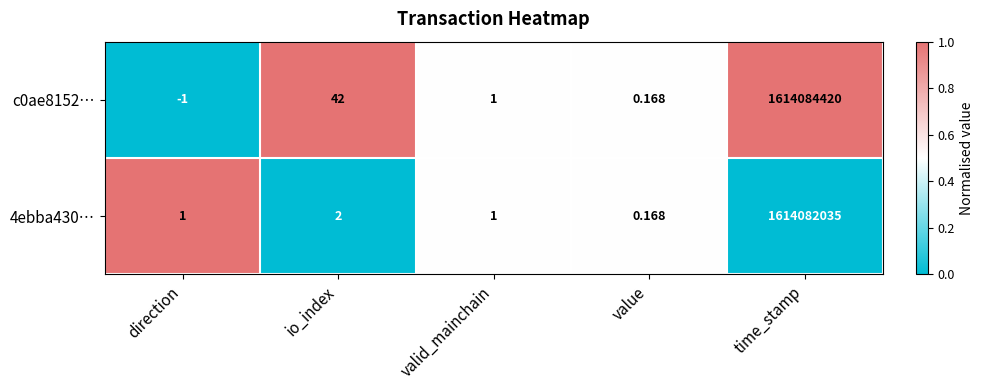

Rank the categories by c0ae8152… value from lowest to highest.

direction, value, valid_mainchain, io_index, time_stamp